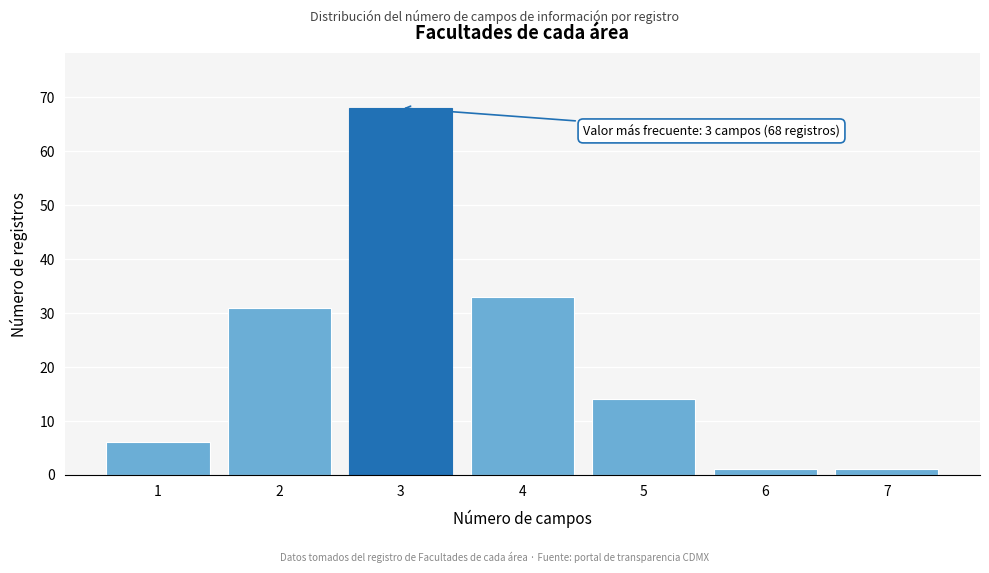

Reading left to right, what are all the values shown in this chart?

1=6	2=31	3=68	4=33	5=14	6=1	7=1